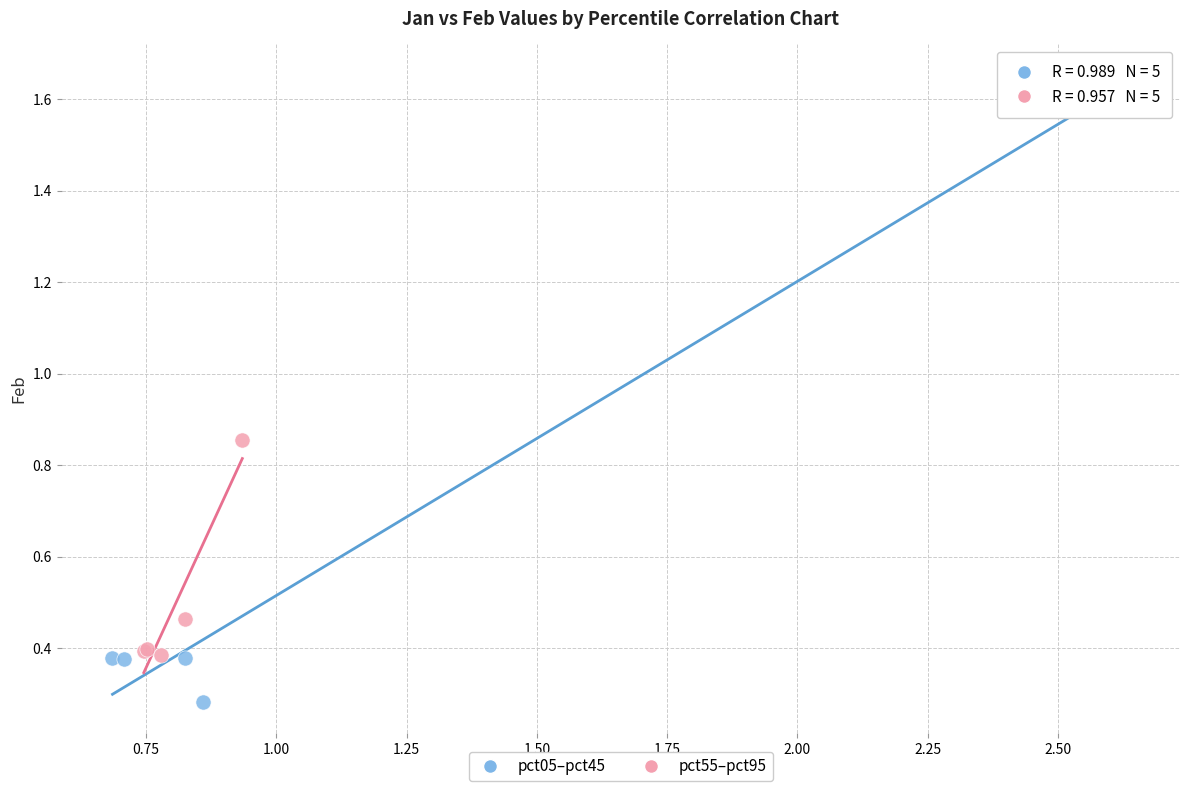

Which series contains the highest Y value?

pct05–pct45